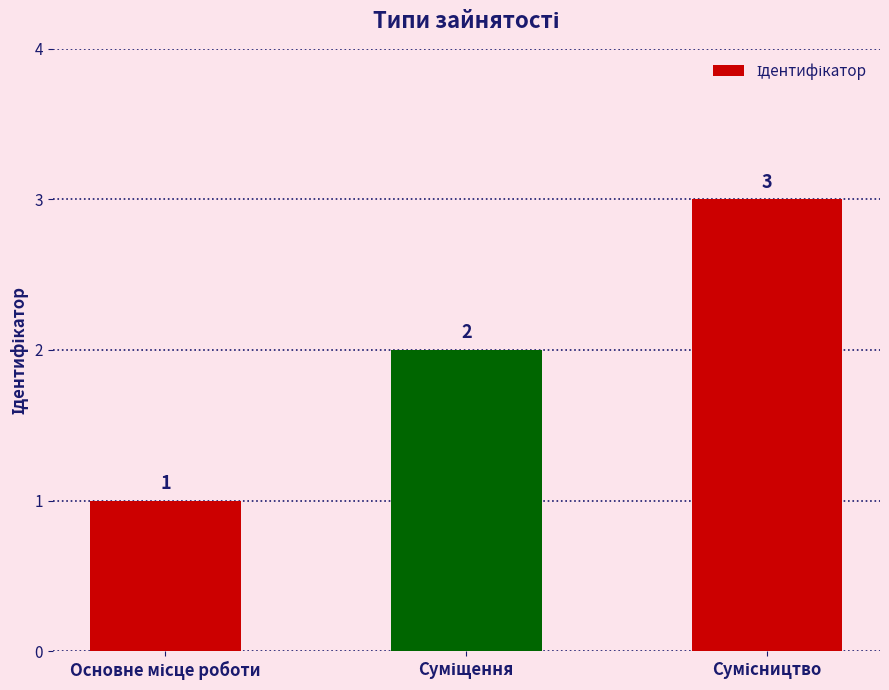

What is the value of the 3rd bar from the left?

3